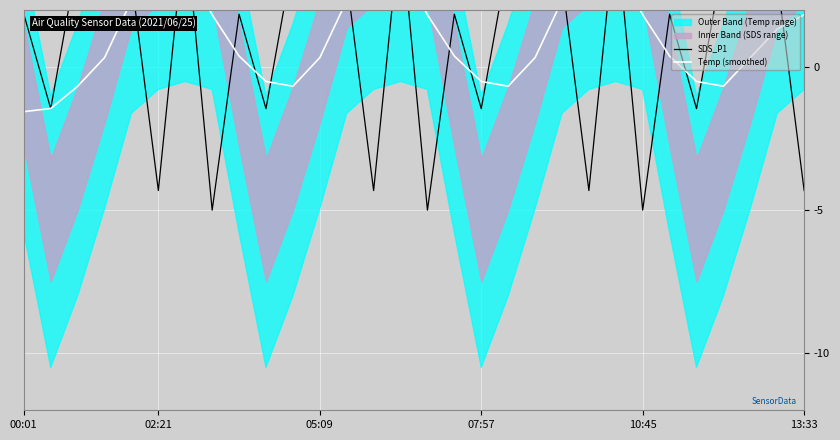

What is the label of the 4th point from the left?

07:57